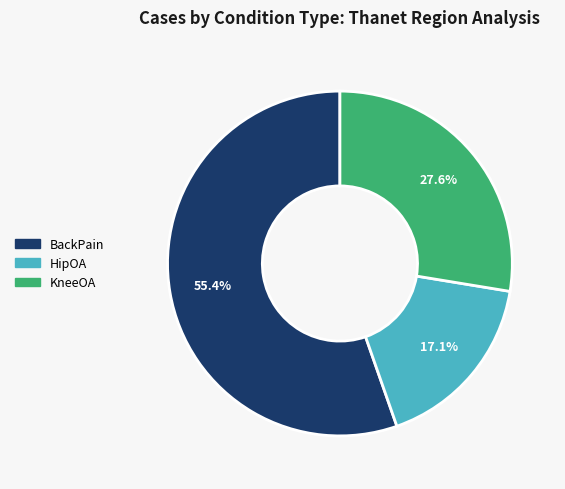

To the nearest percent, what is the difference between the largest and smallest slice percentages?

38%